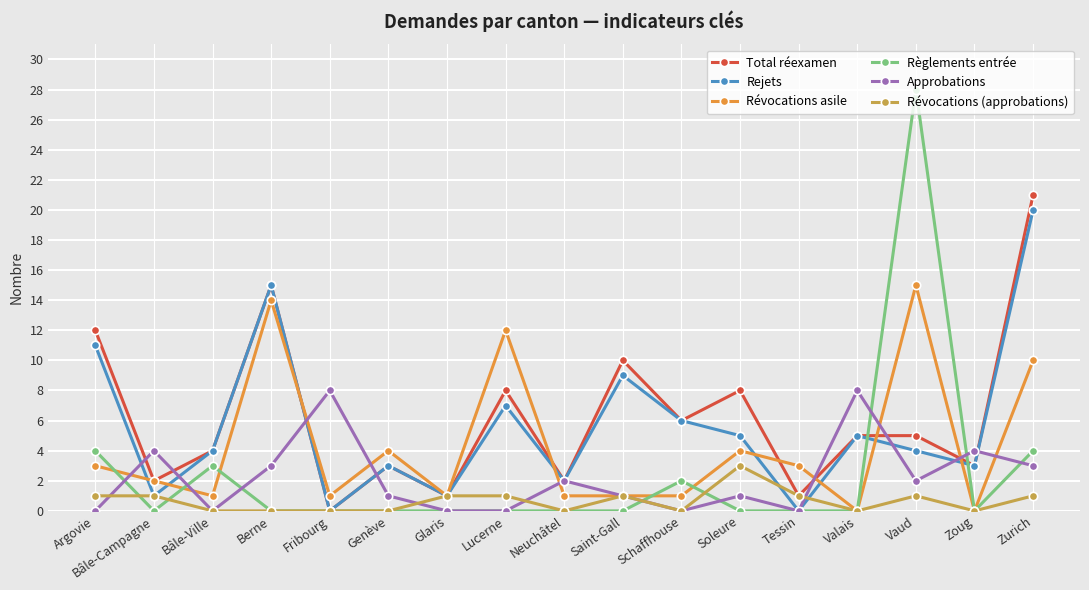

Which series has the largest range (max minus min)?

Règlements entrée